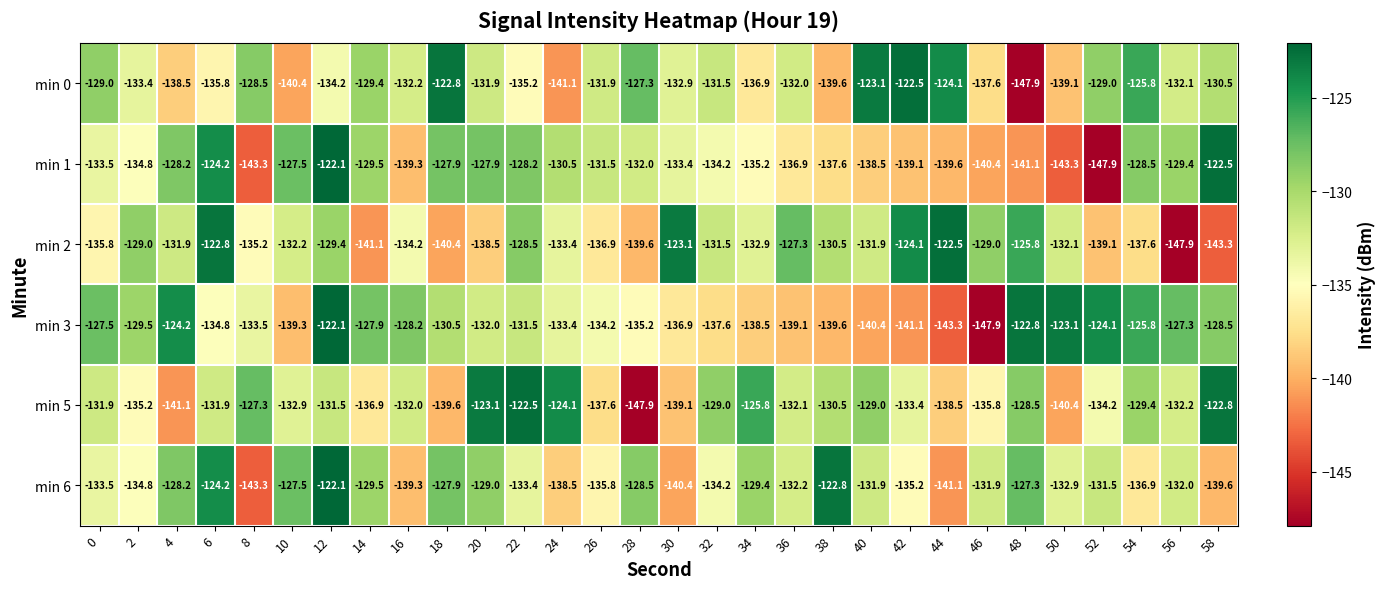

At which label is min 6 closest to -132?

56